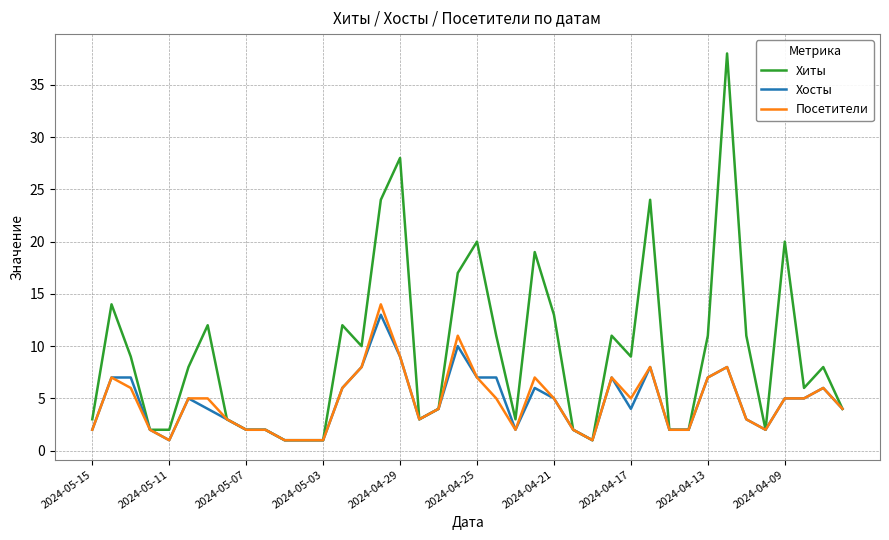

Which series has the widest spread of values?

Хиты